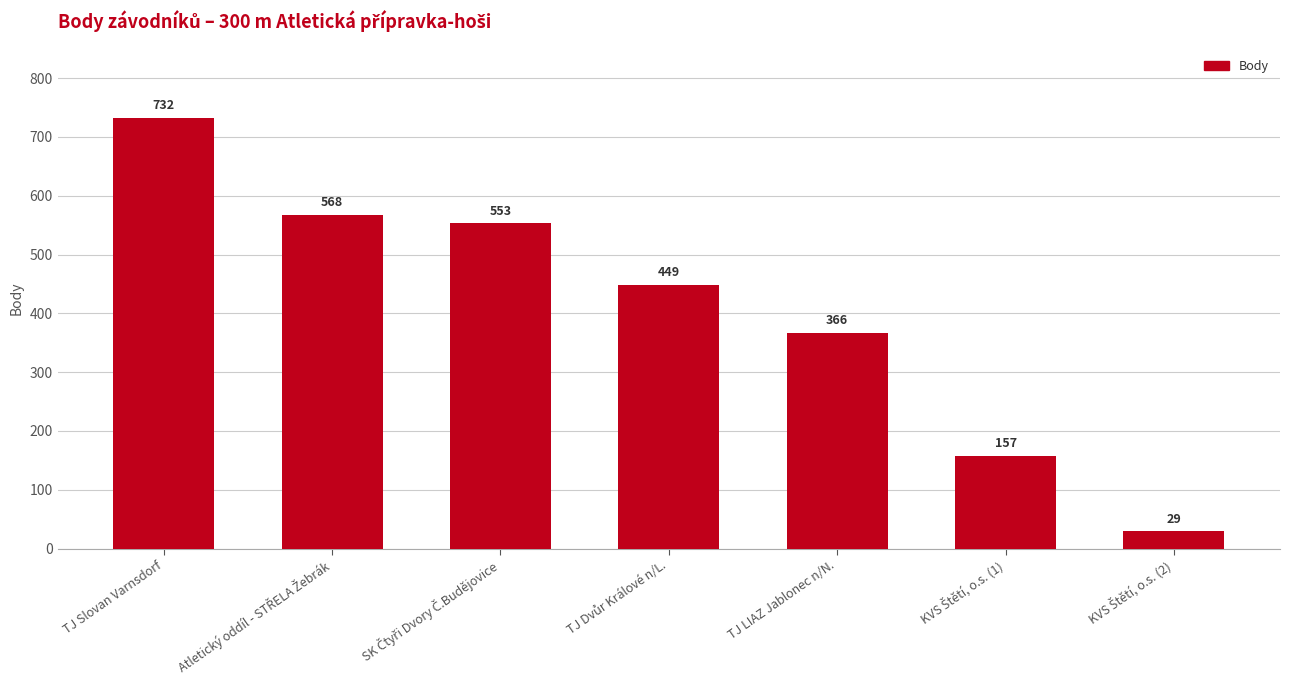

Reading left to right, list all the values displayed in this chart.

732	568	553	449	366	157	29